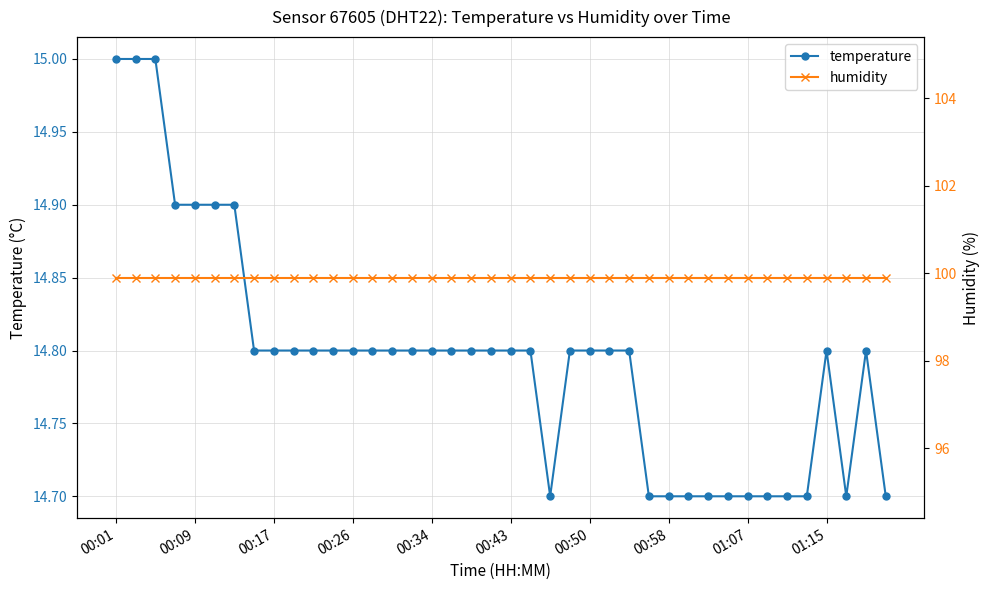

Does the chart have visible grid lines?

Yes